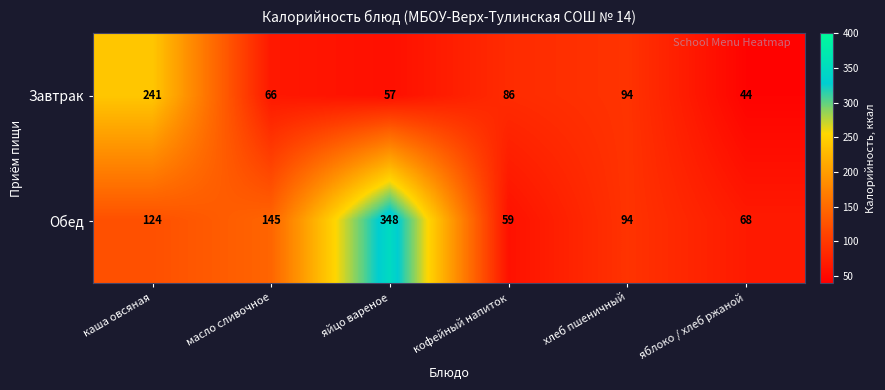

Reading left to right, what are all the values shown in this chart?

Завтрак: каша овсяная=241	масло сливочное=66	яйцо вареное=57	кофейный напиток=86	хлеб пшеничный=94	яблоко / хлеб ржаной=44
Обед: каша овсяная=124	масло сливочное=145	яйцо вареное=348	кофейный напиток=59	хлеб пшеничный=94	яблоко / хлеб ржаной=68